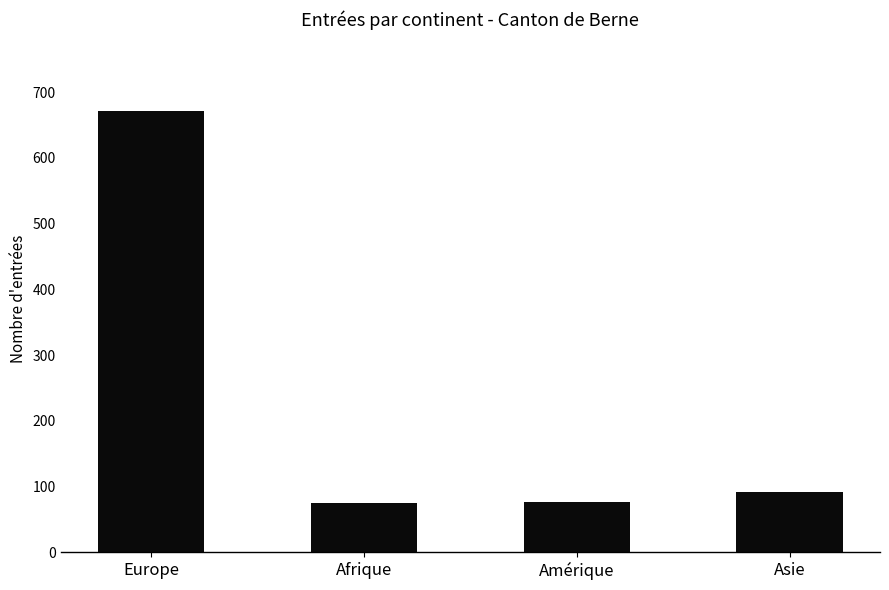

What is the maximum value shown in the chart?

671